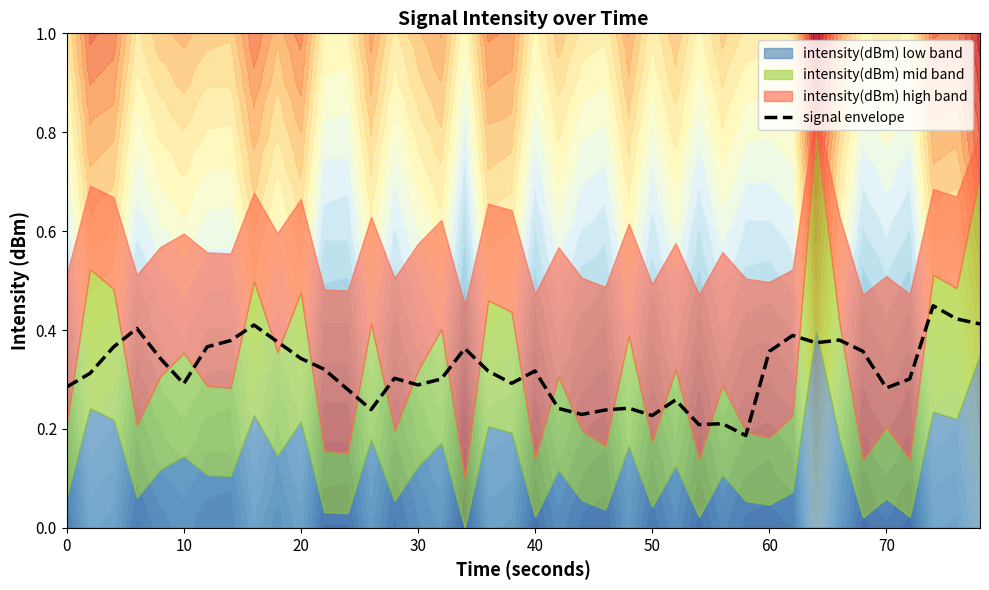

Is it true that signal envelope equals 0.5 at 30?

False